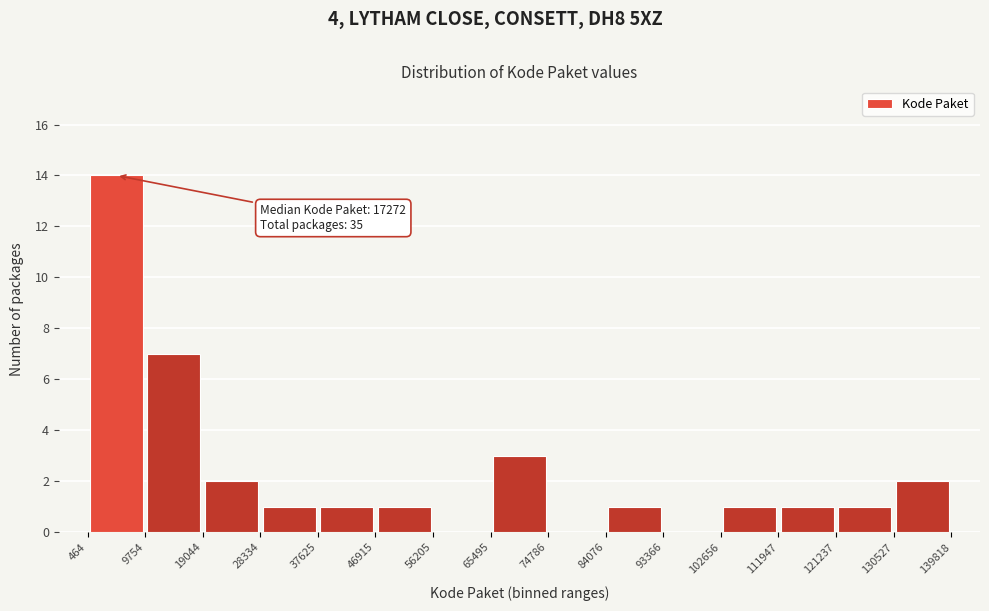

Over which range of the x-axis is the bar tallest?

464 to 9754